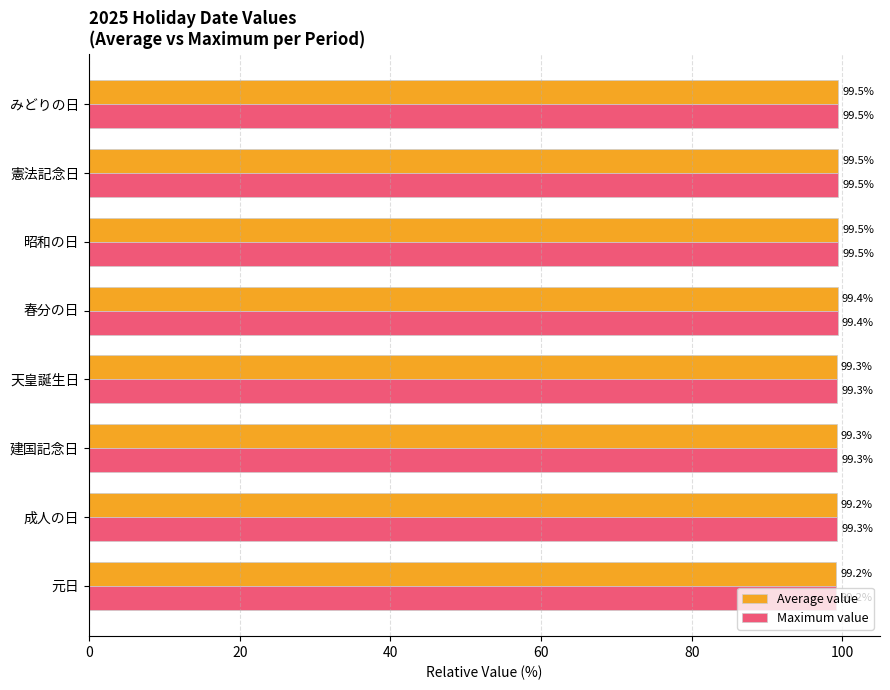

What is the sum of the Average value values at みどりの日 and 天皇誕生日?

198.8